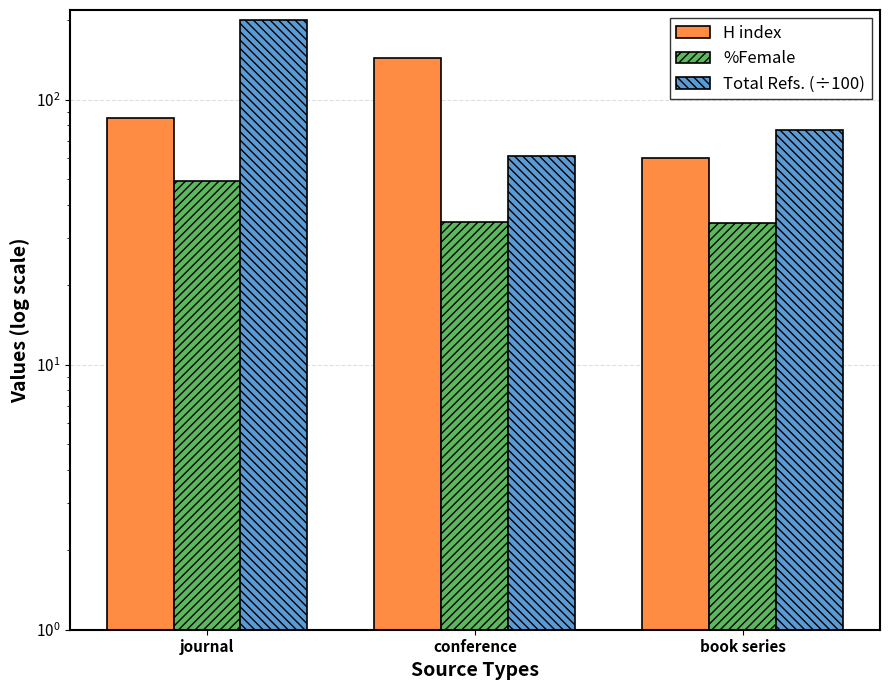

Reading left to right, extract all data points from this chart.

H index: 85.0	144.0	60.0
%Female: 49.3	34.7	34.3
Total Refs. (÷100): 199.6	61.2	76.5